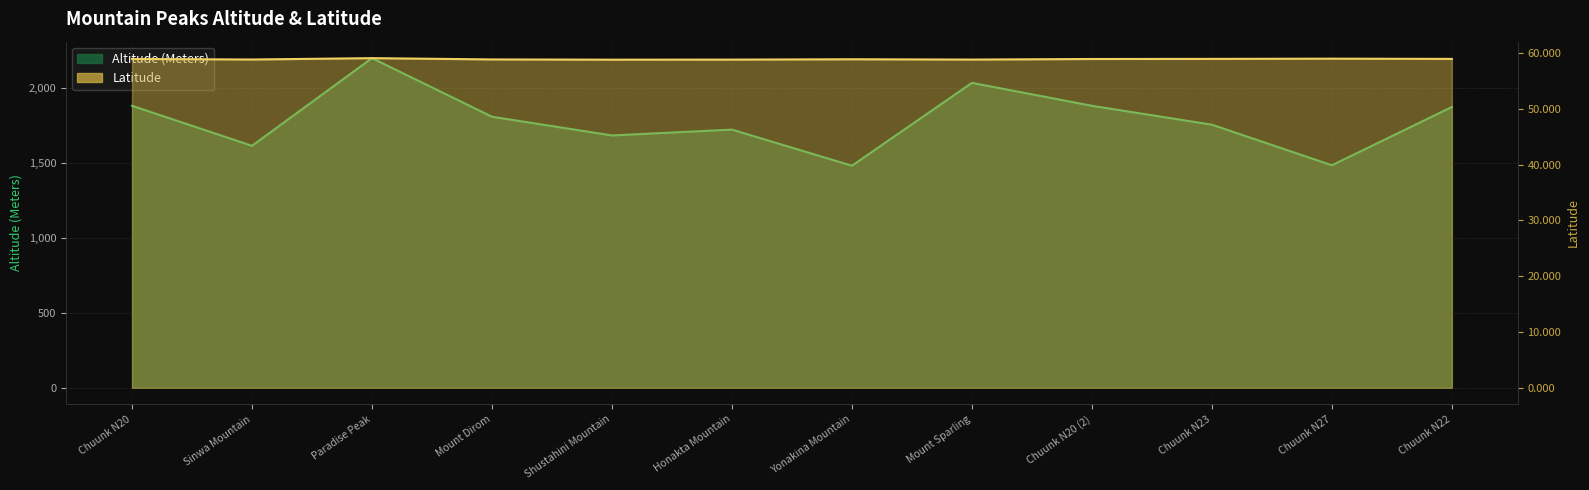

What is the label of the 10th point from the right?

Paradise Peak